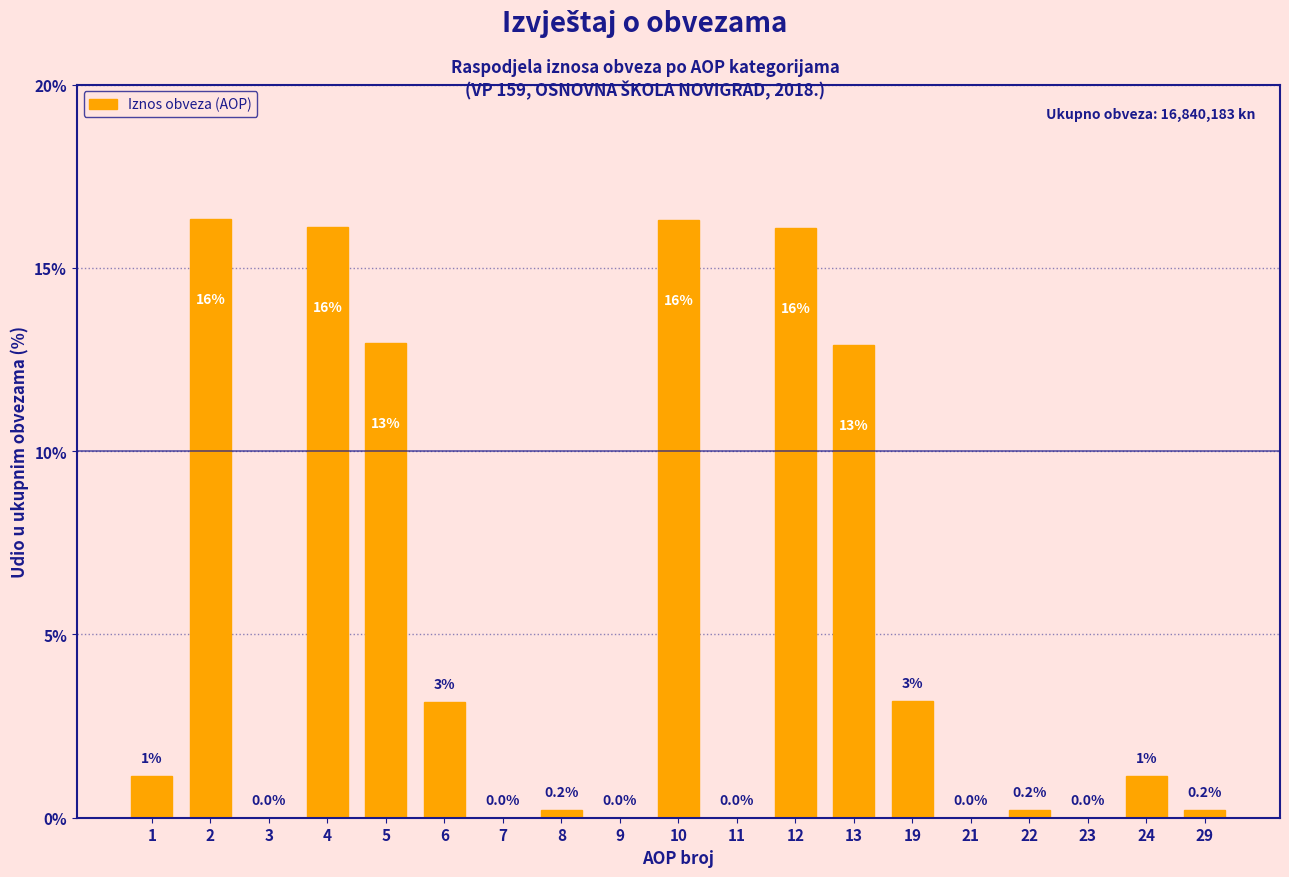

Which has a higher value, 4 or 1?

4